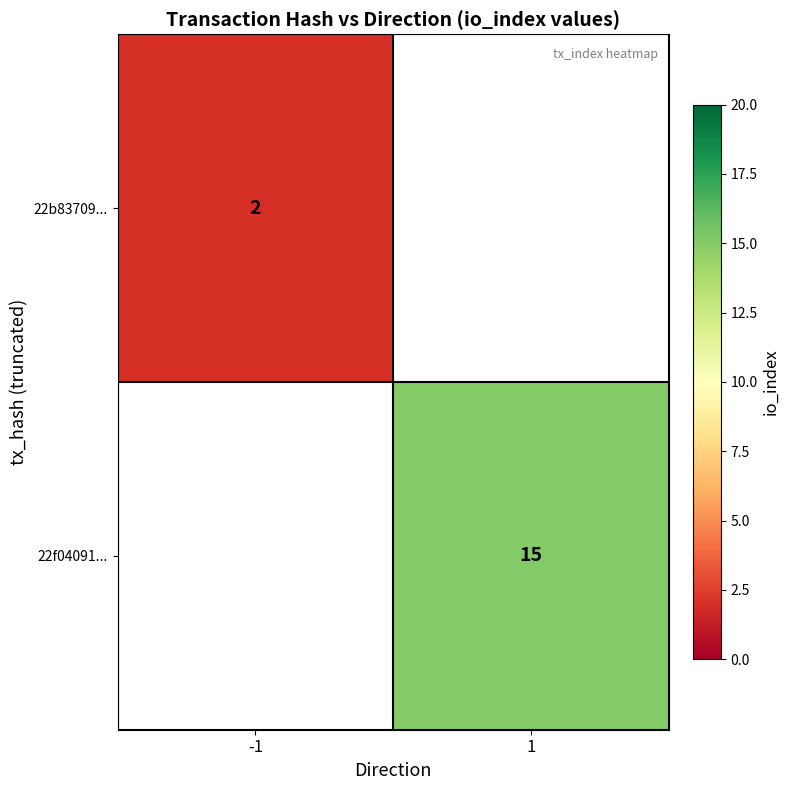

True or false: 22b83709... has a value of 1 at -1.

False